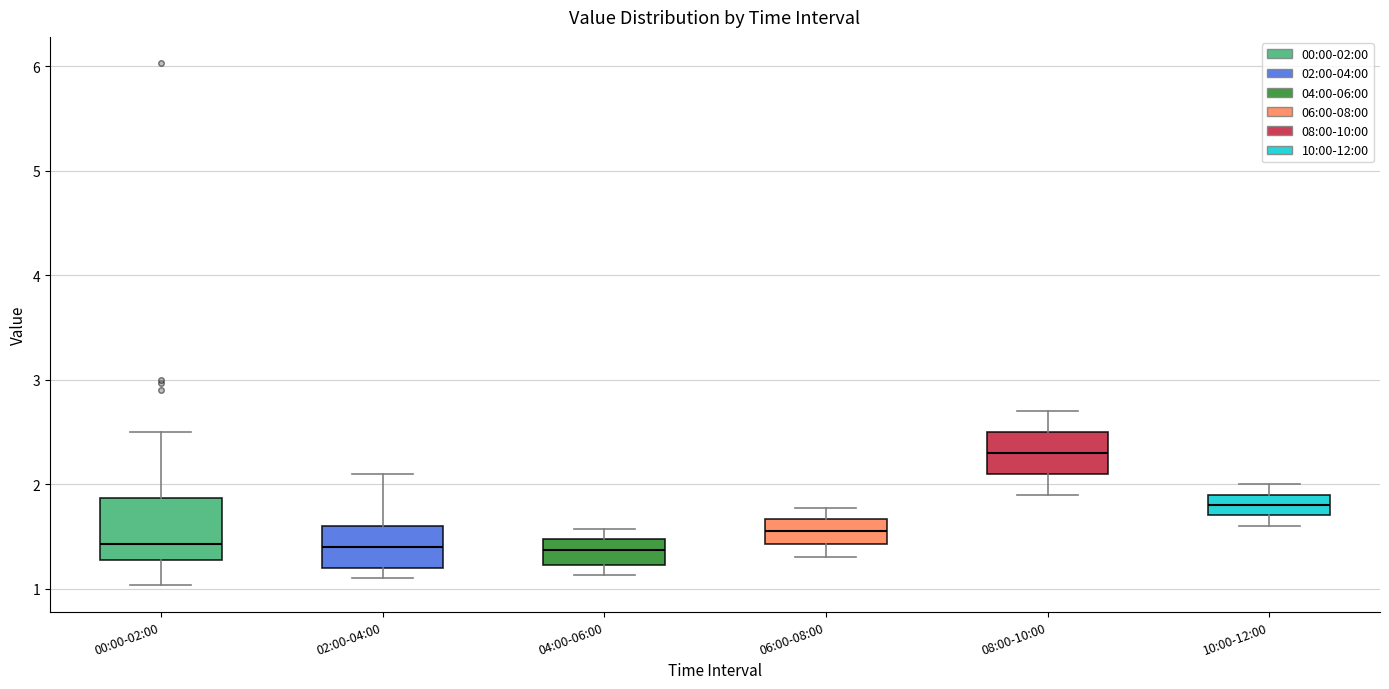

Reading left to right, transcribe this box plot: for each box, give where its median line is, the range the box spans, and where its two whiskers end, as read against the y-axis. The values are not printed on the chart, so give them approximately, as read against the axis.

00:00-02:00: median 1.4, box 1.3 to 1.9, whiskers 1.0 to 2.5
02:00-04:00: median 1.4, box 1.2 to 1.6, whiskers 1.1 to 2.1
04:00-06:00: median 1.4, box 1.2 to 1.5, whiskers 1.1 to 1.6
06:00-08:00: median 1.6, box 1.4 to 1.7, whiskers 1.3 to 1.8
08:00-10:00: median 2.3, box 2.1 to 2.5, whiskers 1.9 to 2.7
10:00-12:00: median 1.8, box 1.7 to 1.9, whiskers 1.6 to 2.0